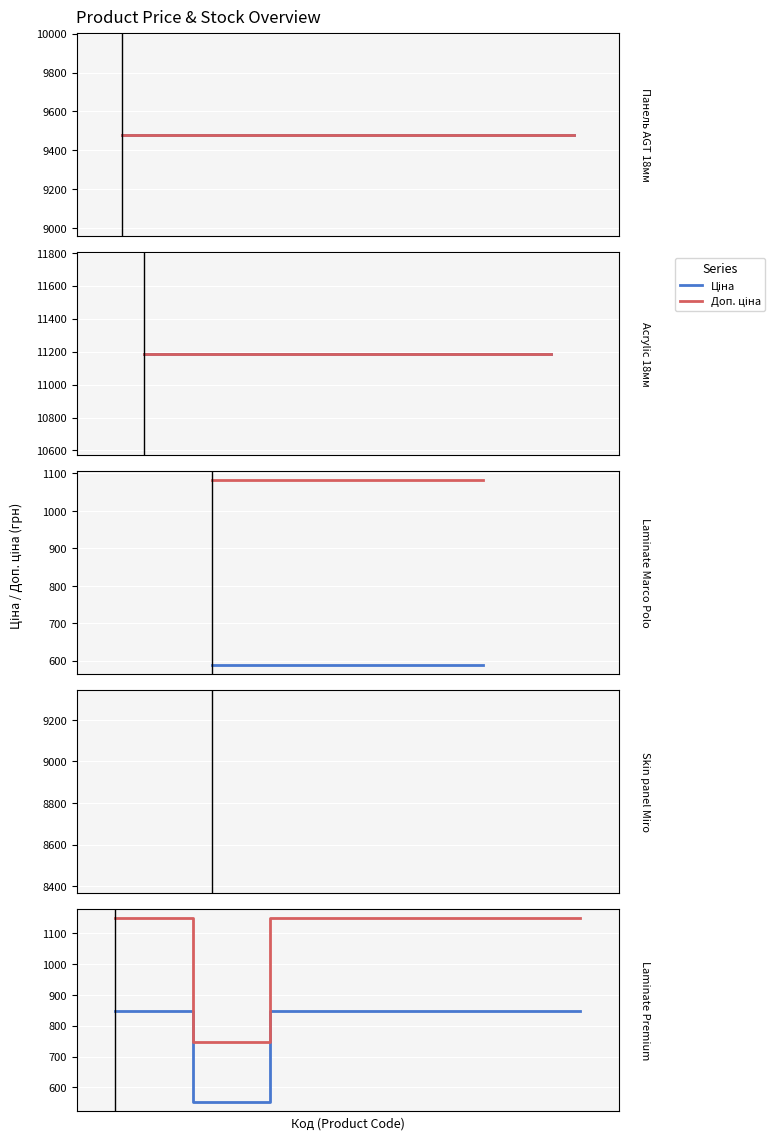

The value of Доп. ціна at 2 is 1149.7. True or false?

True